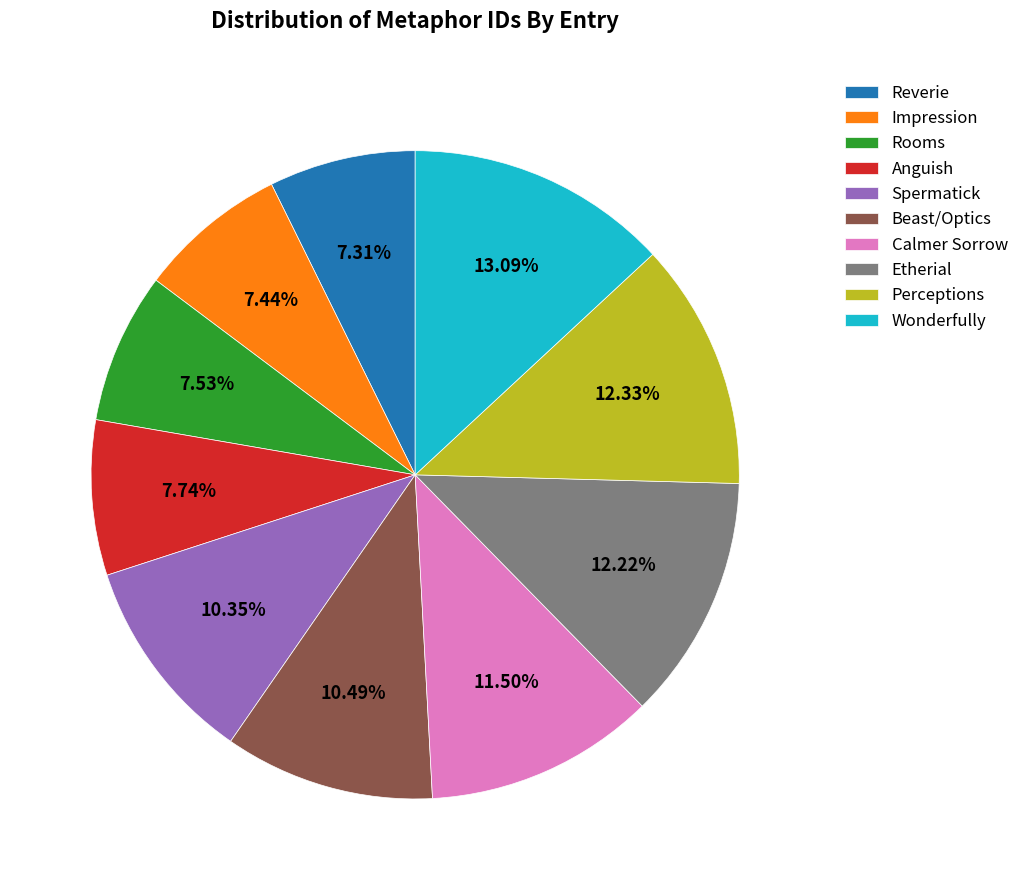

Is Perceptions the majority of the pie?

No